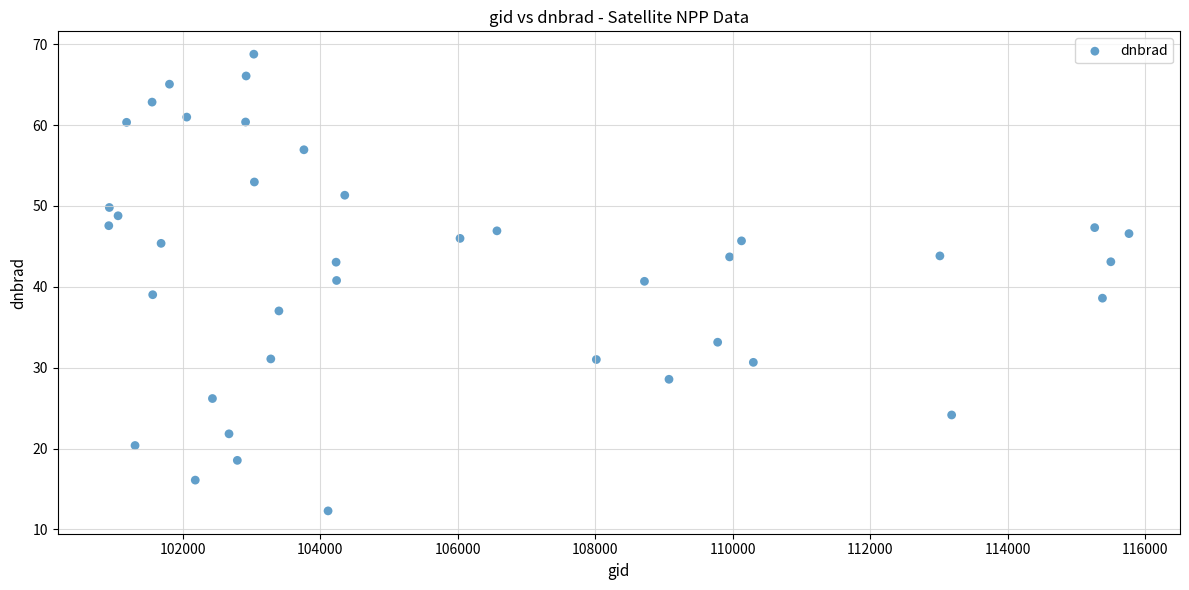

What is the range of Y values (max minus min)?

56.5